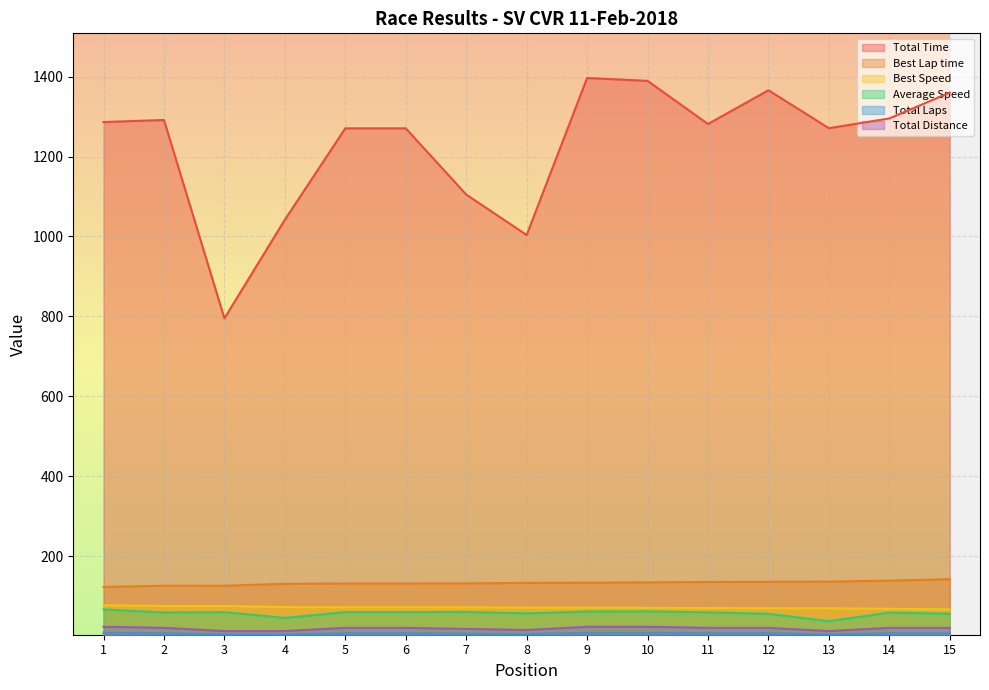

How many data points in Total Distance are less than 21?

5